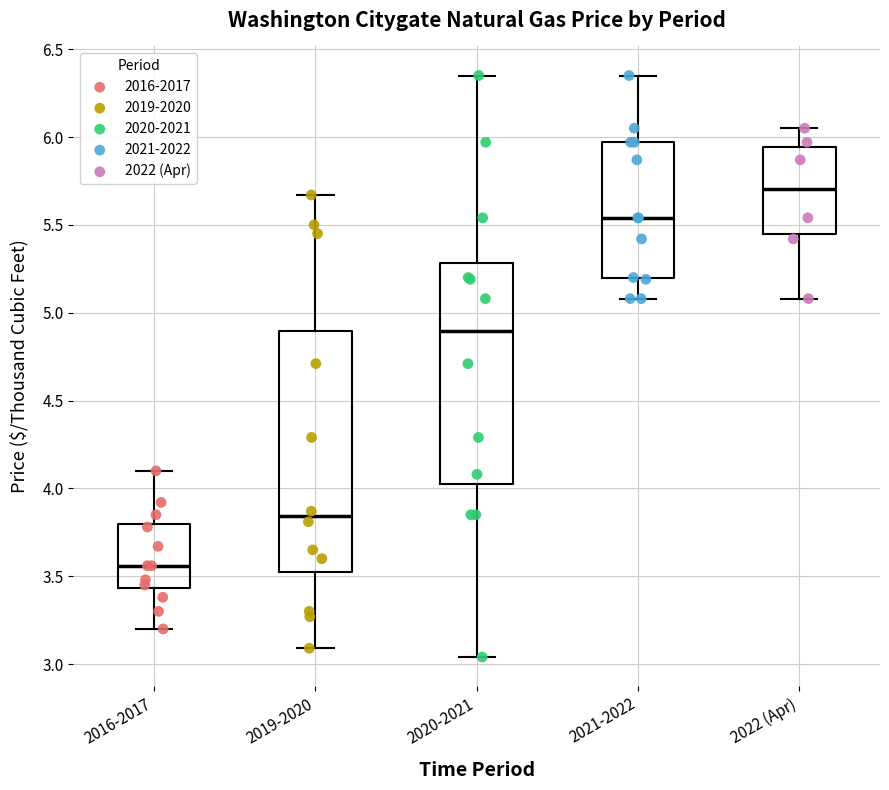

Reading left to right, read every box against the y-axis: the position of its median line, the range the box covers, and the ends of its whiskers. The values are not printed on the chart, so give them approximately, as read against the axis.

2016-2017: median 3.55, box 3.45 to 3.80, whiskers 3.20 to 4.10
2019-2020: median 3.85, box 3.55 to 4.90, whiskers 3.10 to 5.65
2020-2021: median 4.90, box 4.00 to 5.30, whiskers 3.05 to 6.35
2021-2022: median 5.55, box 5.20 to 5.95, whiskers 5.10 to 6.35
2022 (Apr): median 5.70, box 5.45 to 5.95, whiskers 5.10 to 6.05